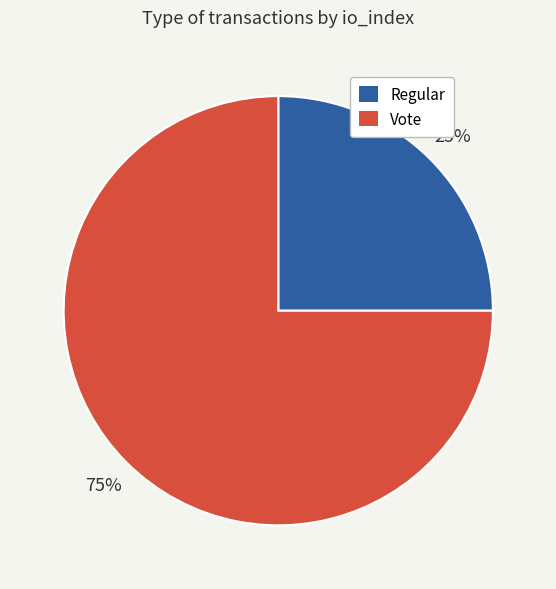

What is the smallest slice in the pie chart?

Regular